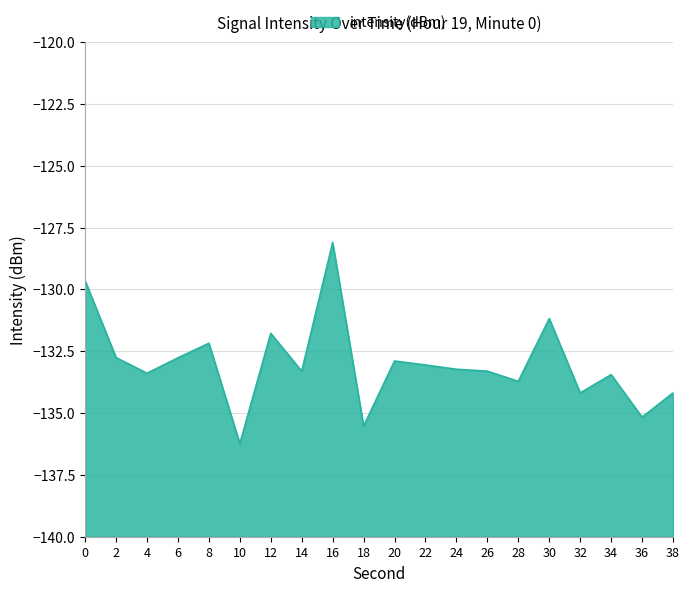

Reading left to right, extract all data points from this chart.

-129.7	-132.8	-133.4	-132.8	-132.2	-136.2	-131.8	-133.3	-128.1	-135.5	-132.9	-133.1	-133.2	-133.3	-133.7	-131.2	-134.2	-133.4	-135.2	-134.2